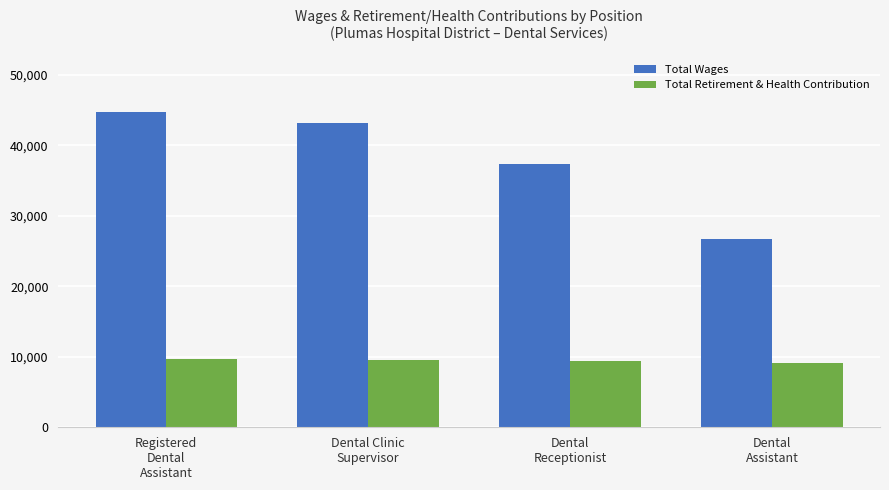

At which label is Total Wages closest to 35754?

Dental
Receptionist